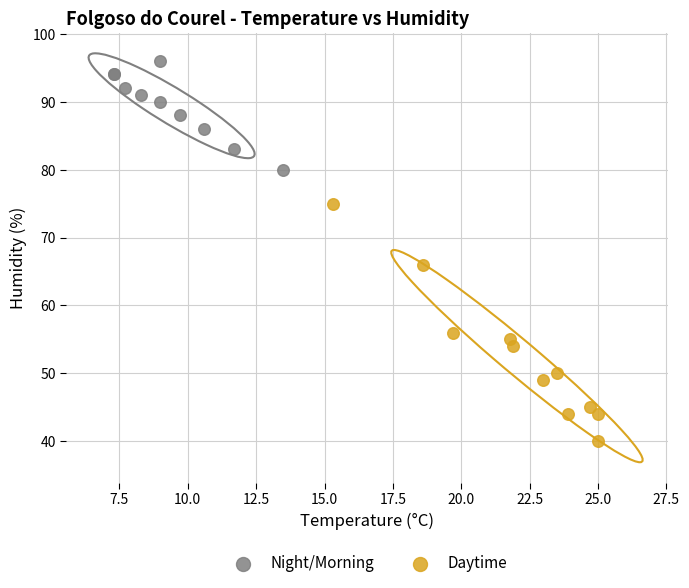

Which series has the widest spread of Y values?

Daytime